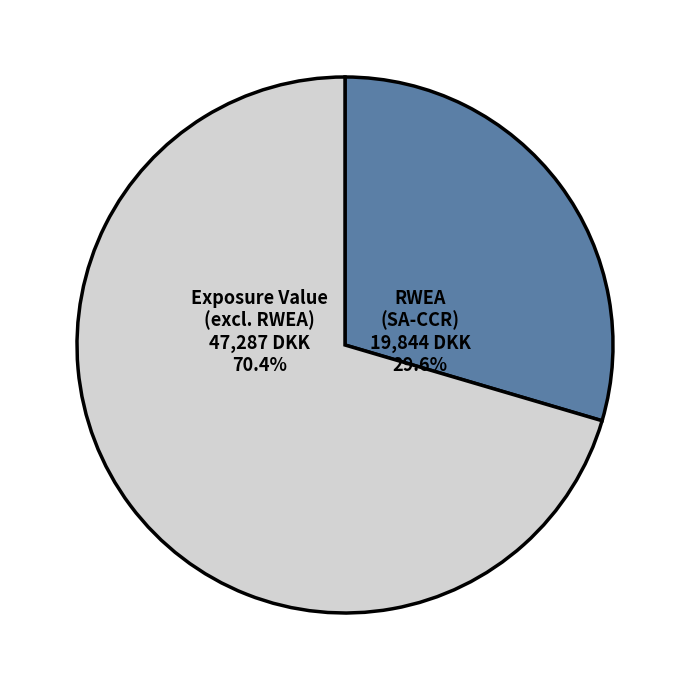

Does RWEA (SA-CCR) account for over 50% of the chart?

No